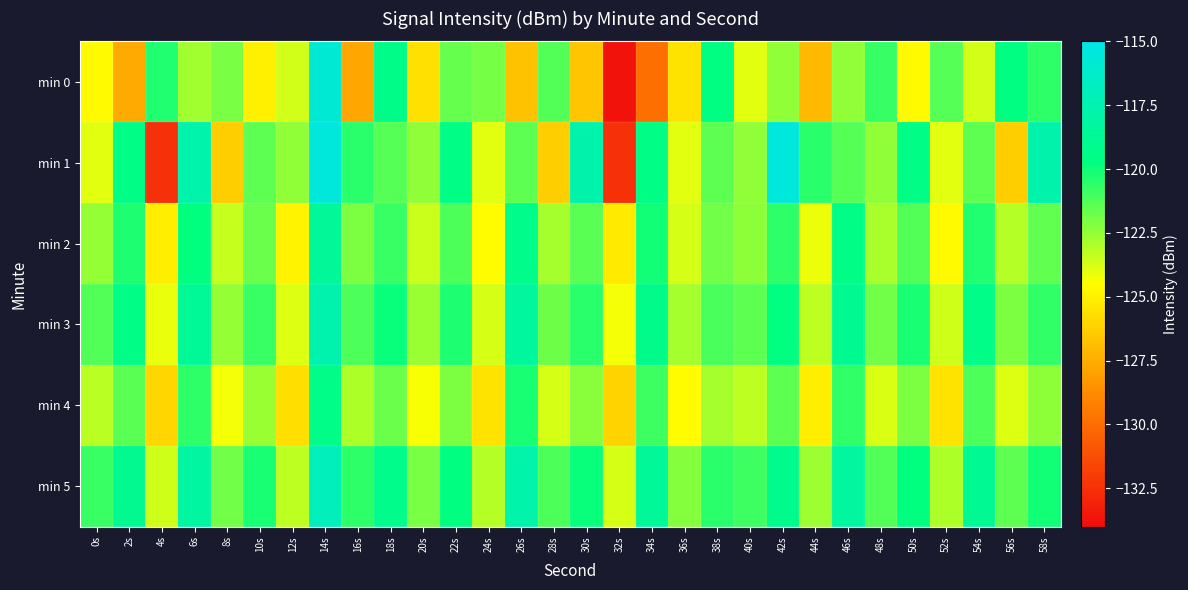

Between 12s and 44s, which series saw the biggest shift?

min 0